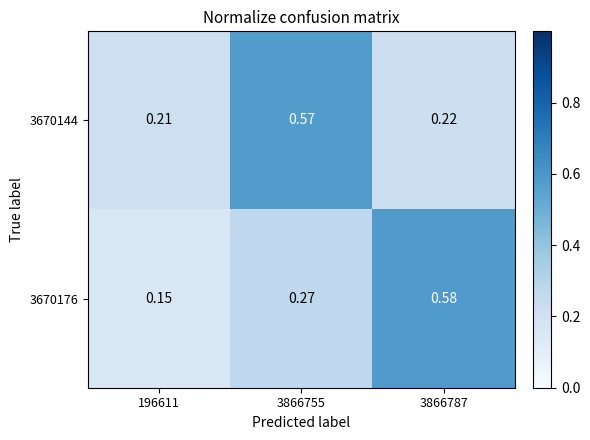

Between 196611 and 3866787, which series saw the biggest shift?

3670176